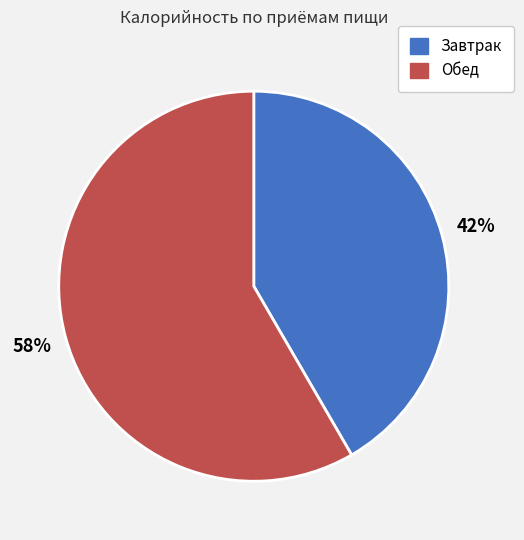

Approximately how many times larger is the value at Завтрак compared to Обед?

0.7